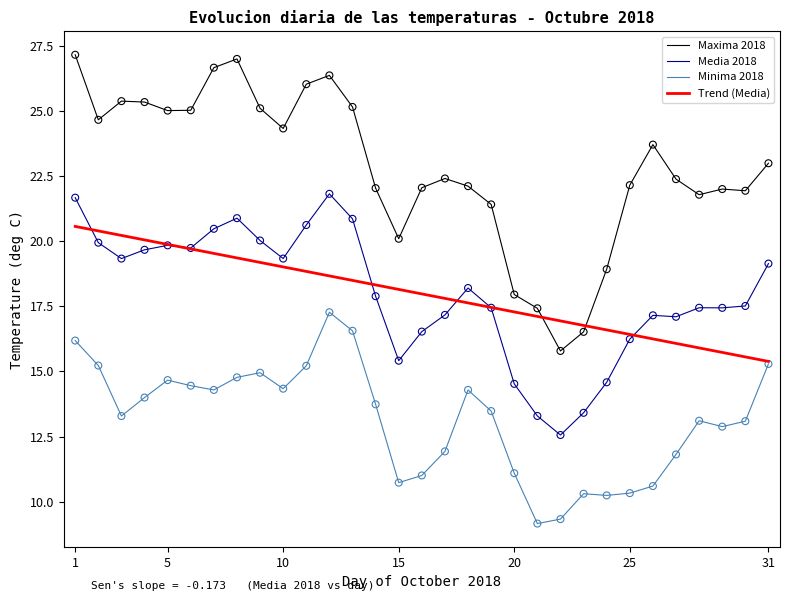

List the series in order of their peak value, lowest first.

Minima 2018, Trend (Media), Media 2018, Maxima 2018